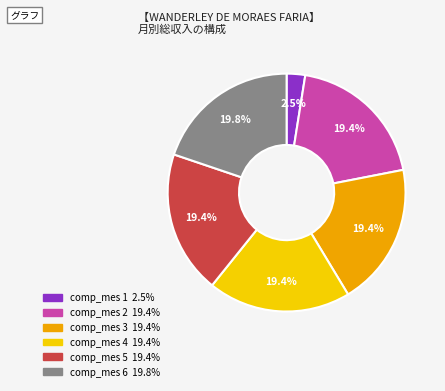

To the nearest percent, what is the average slice percentage?

17%